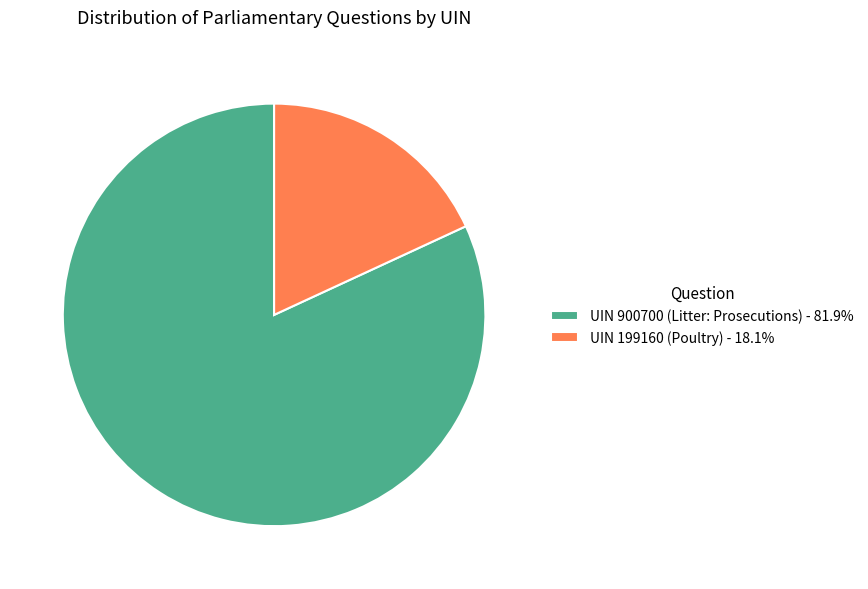

Rank the categories by value from lowest to highest.

UIN 199160 (Poultry), UIN 900700 (Litter: Prosecutions)